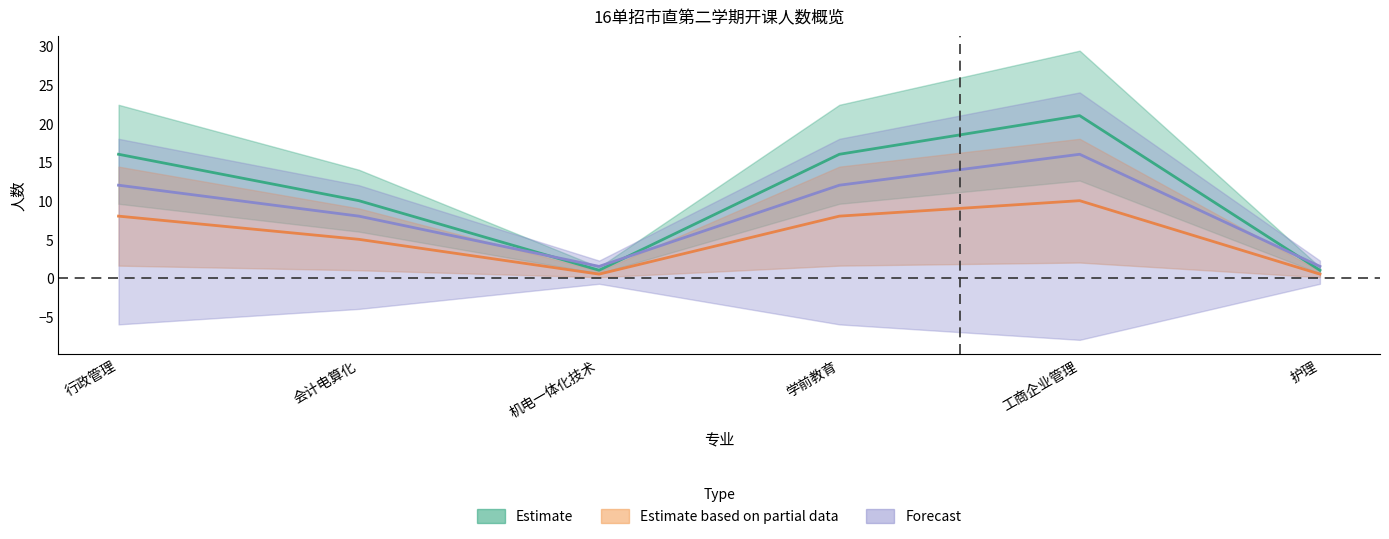

What is the label of the 2nd point from the left?

会计电算化